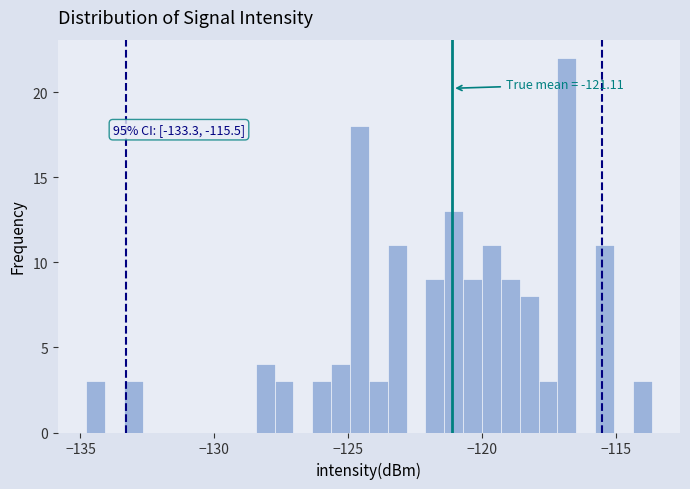

Read against the x-axis, roughly where is the centre of the tallest bar?

-117.0